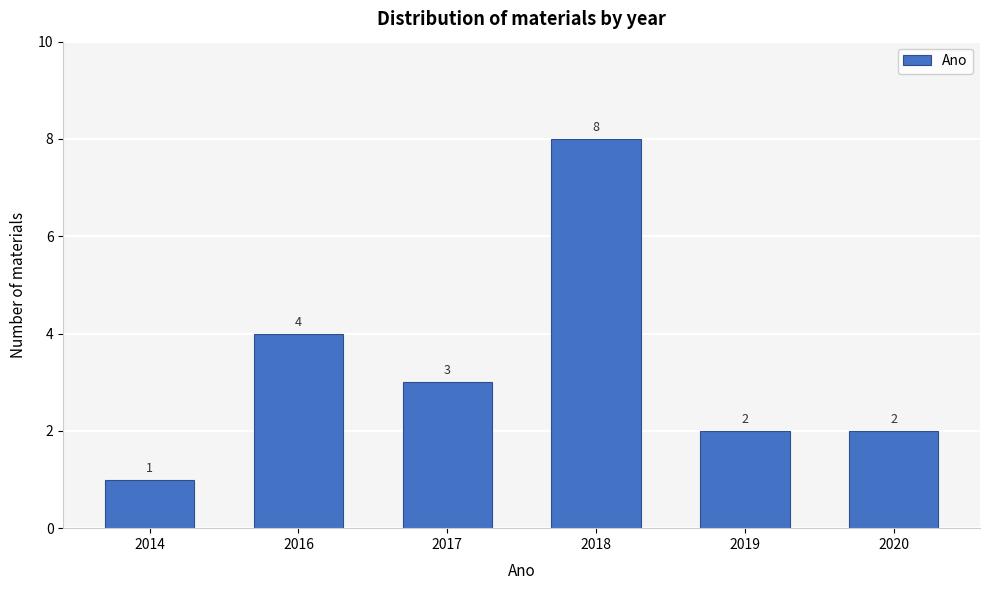

Reading right to left, list all the values displayed in this chart.

2	2	8	3	4	1